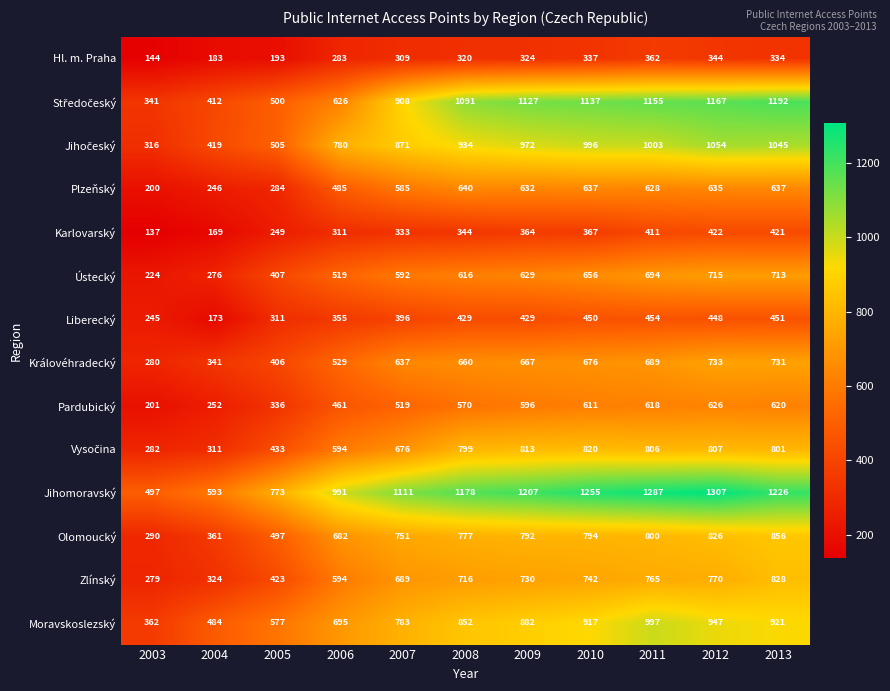

What is the lowest value of the Jihomoravský series?

497